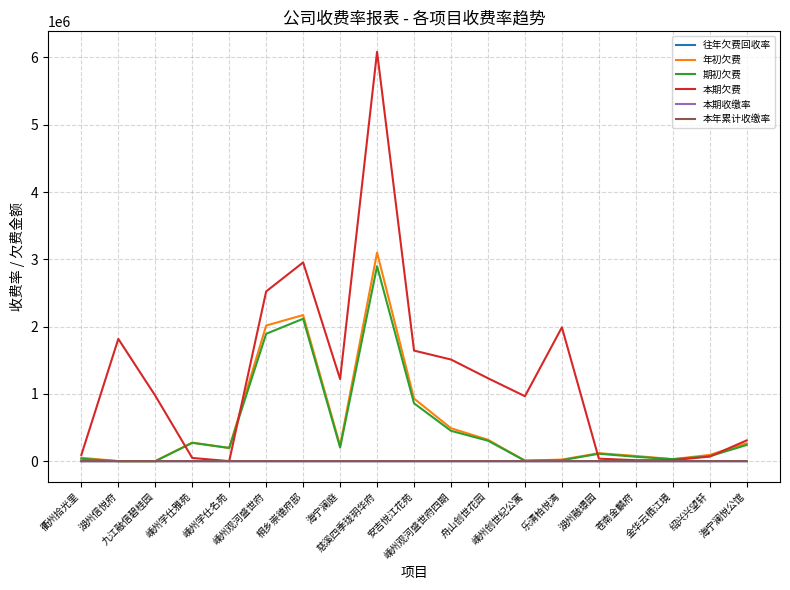

Is this an area chart (filled region under the line)?

No